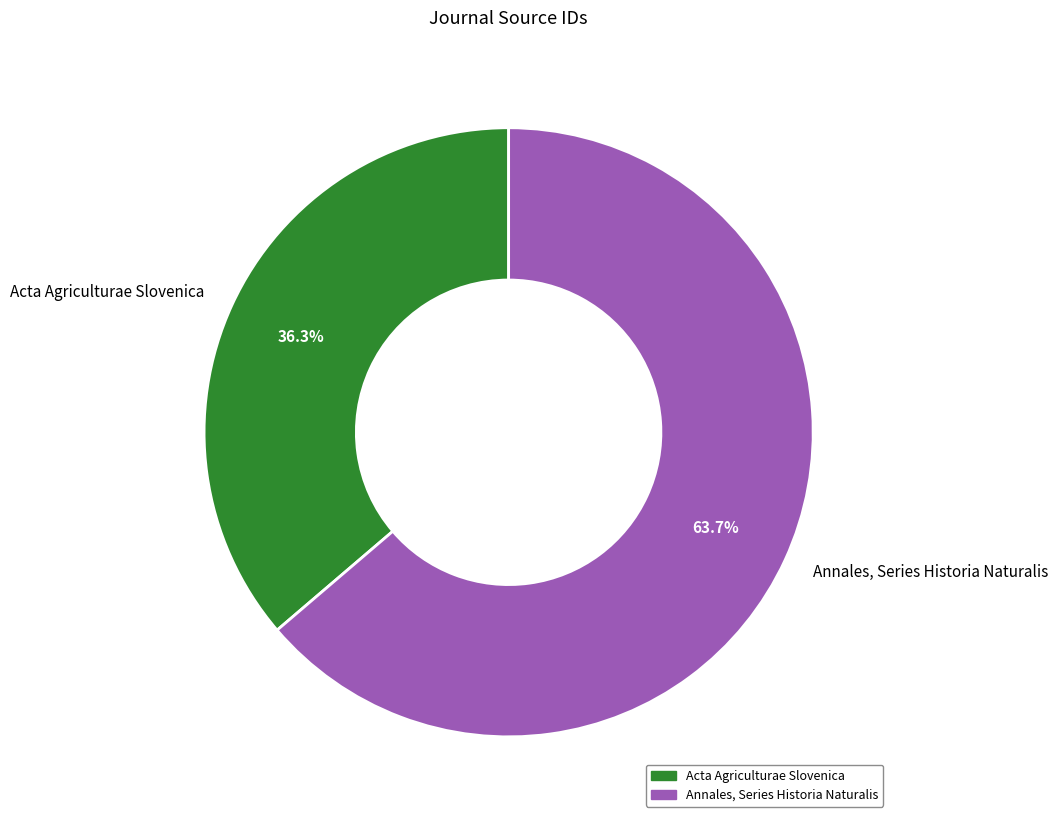

Does Annales, Series Historia Naturalis represent more than half of the total?

Yes